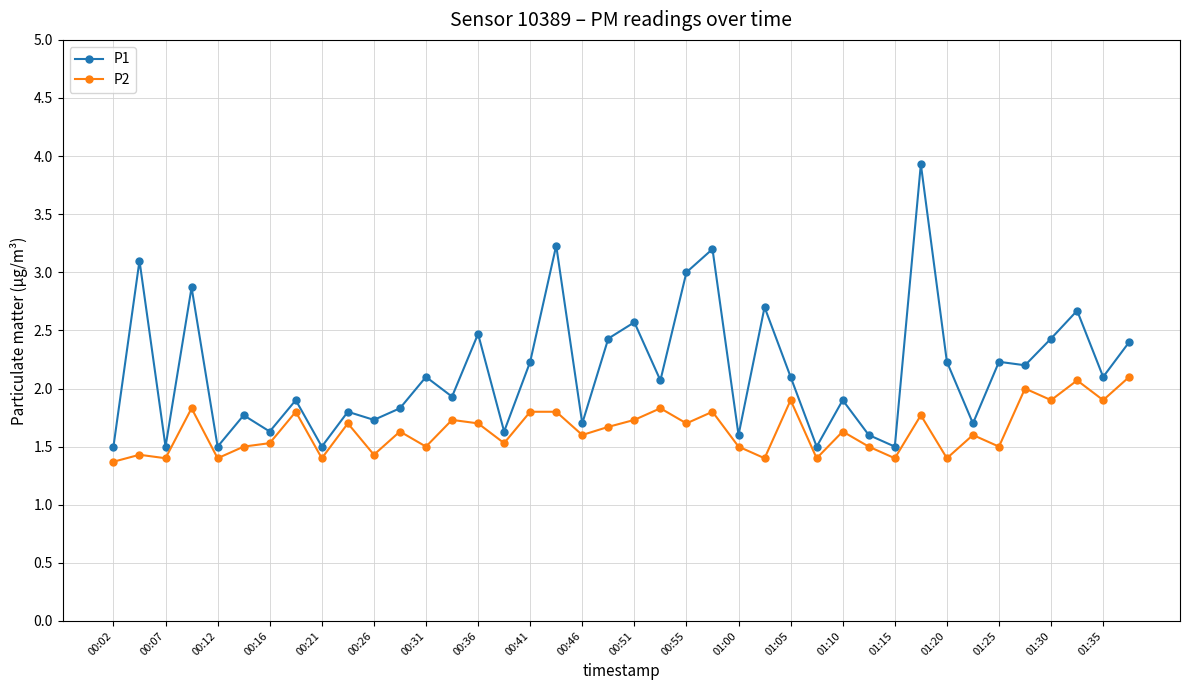

What is the value of the P1 point at the 21st from the left?

2.6